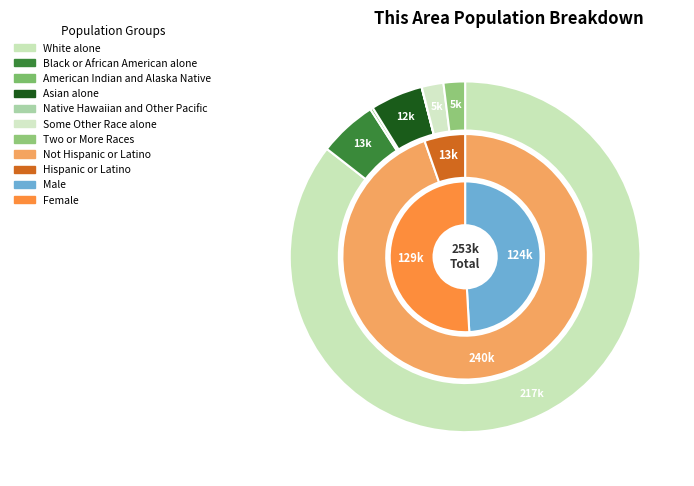

Is it true that American Indian and Alaska Native is 0% of the pie?

True